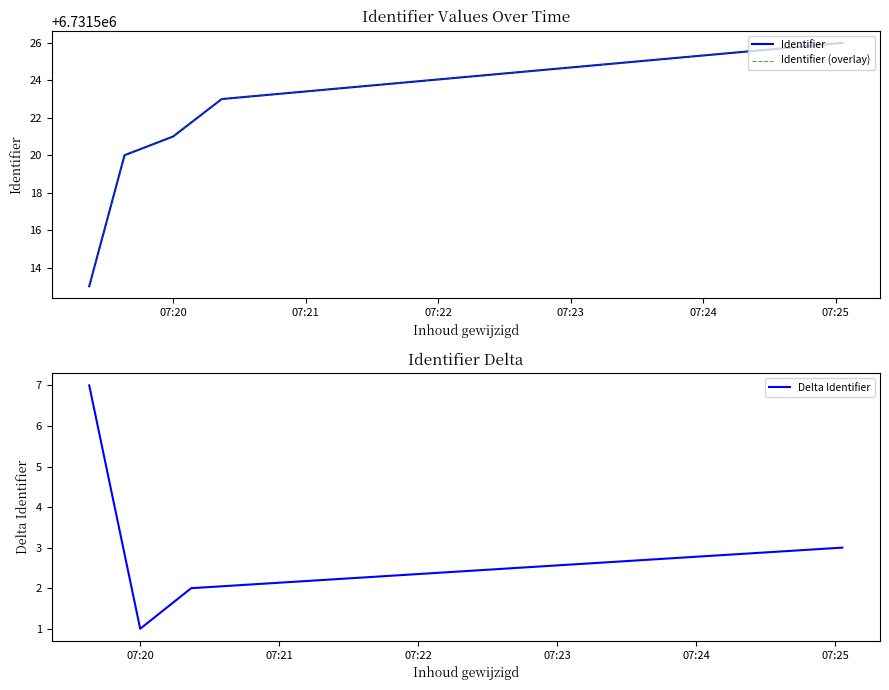

What is the value of the 3rd point from the left?

6731521